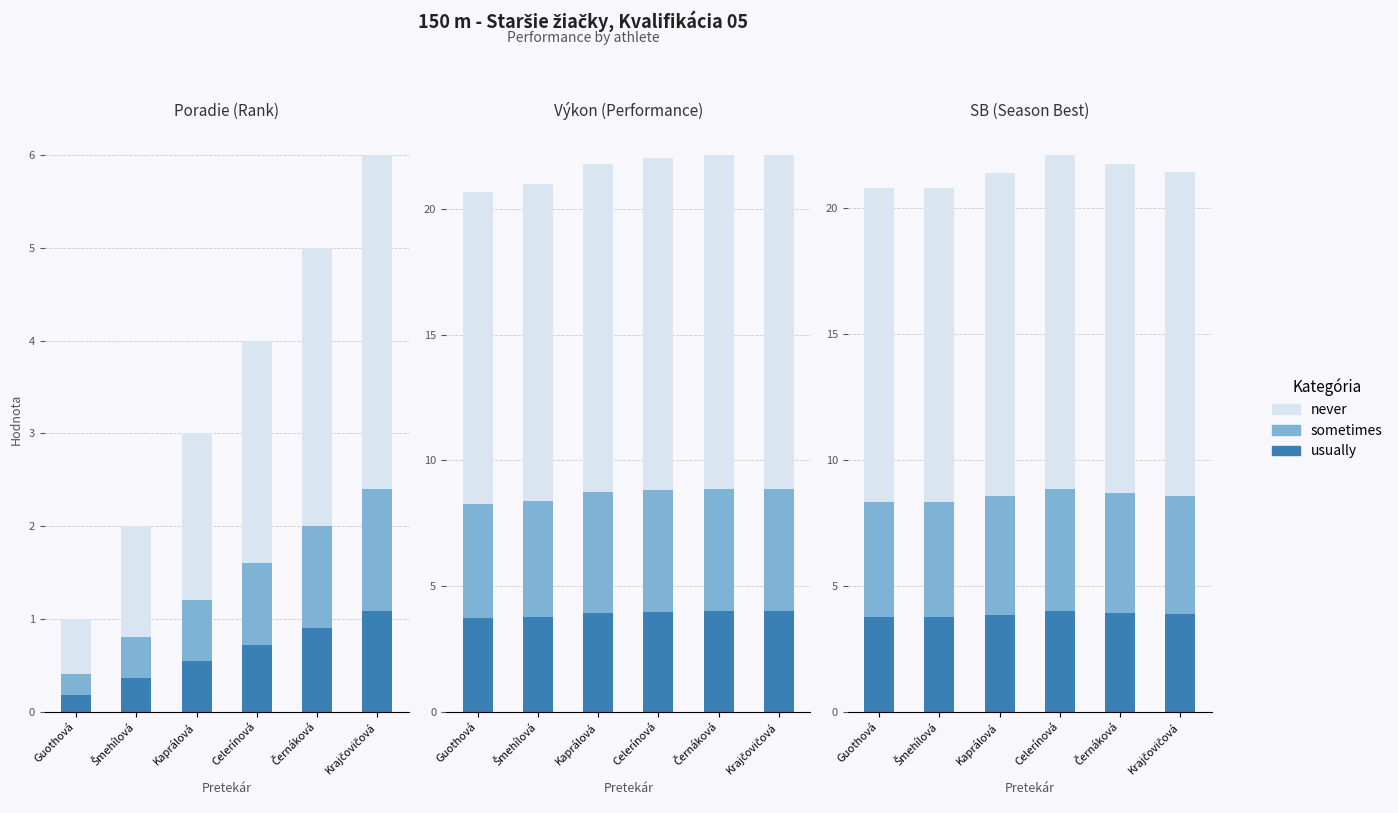

The usually series shows 0.8 at Černáková. True or false?

False